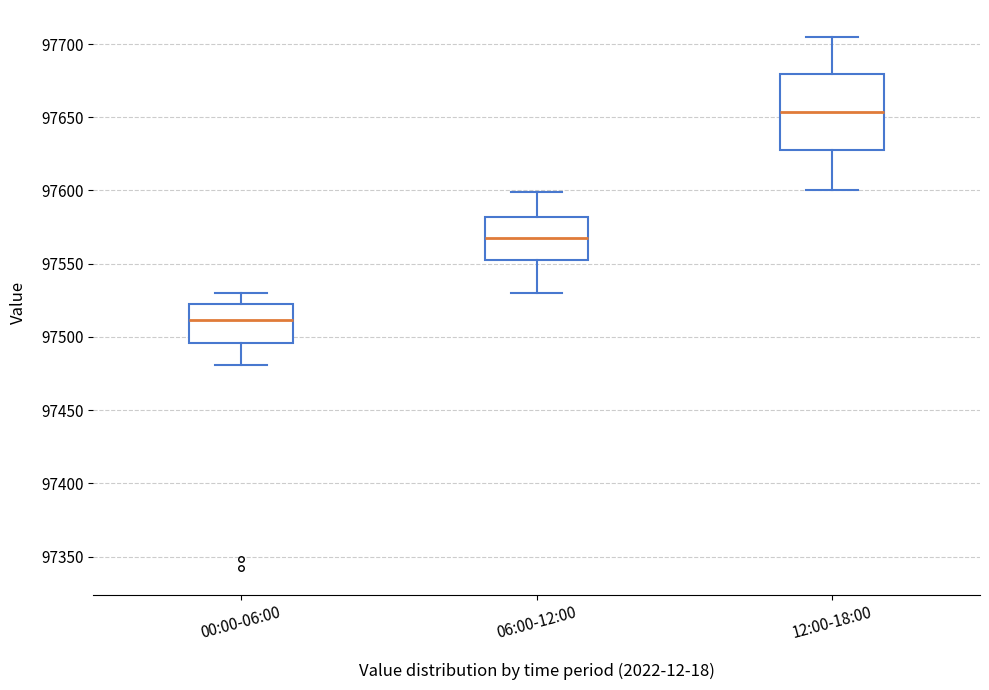

Where does the upper whisker of the box for 12:00-18:00 end on the y-axis? The values are not printed on the chart, so give them approximately, as read against the axis.

97705